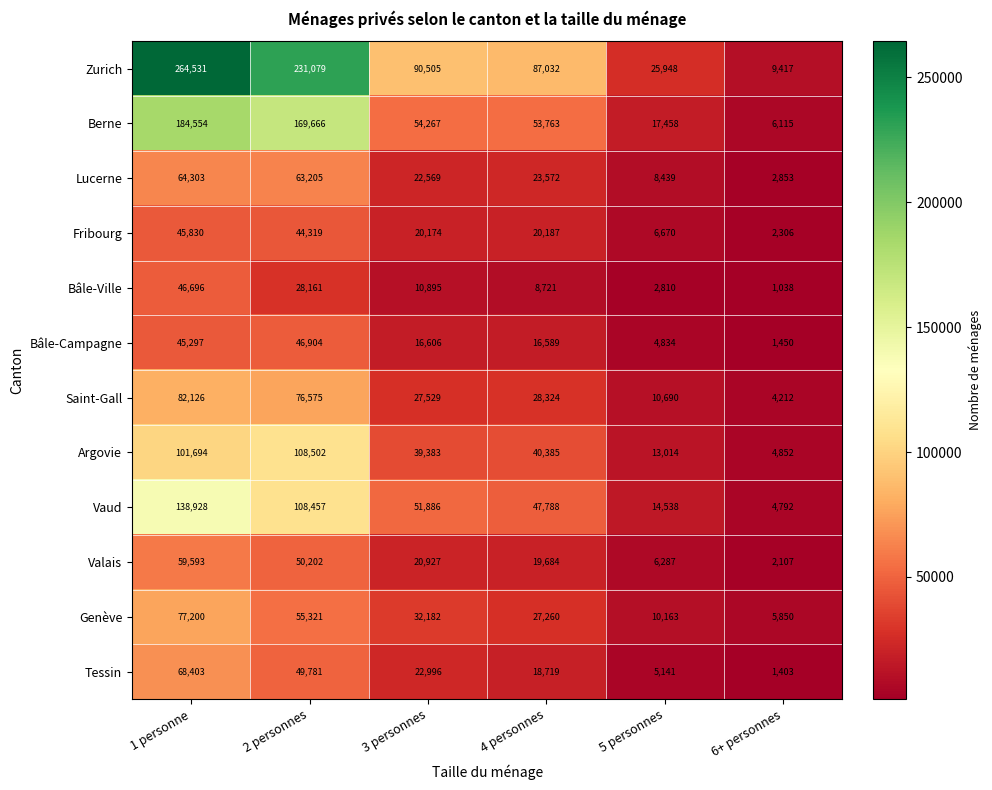

What is the sum of the Saint-Gall values at 4 personnes and 3 personnes?

55853